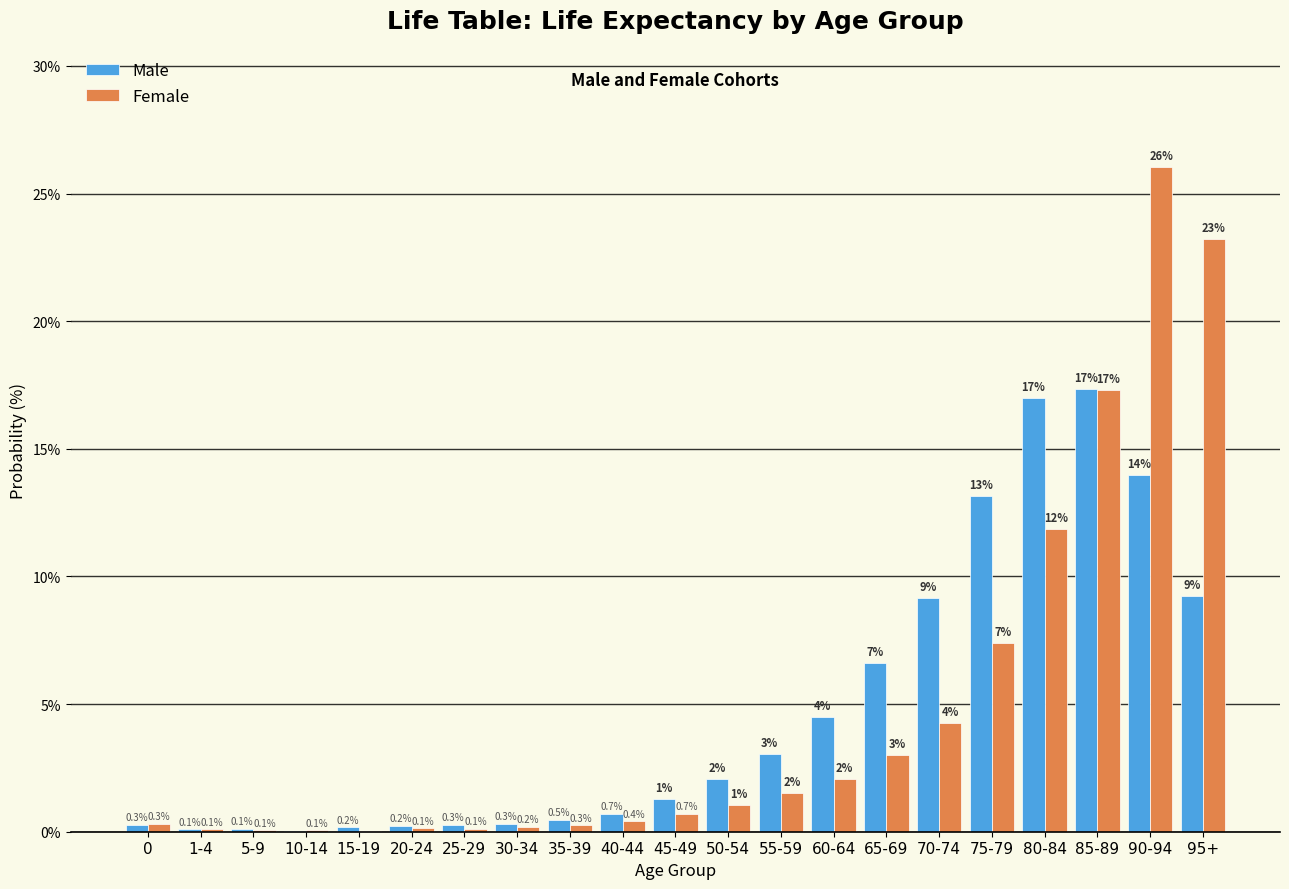

Which series changed the most between 15-19 and 90-94?

Female